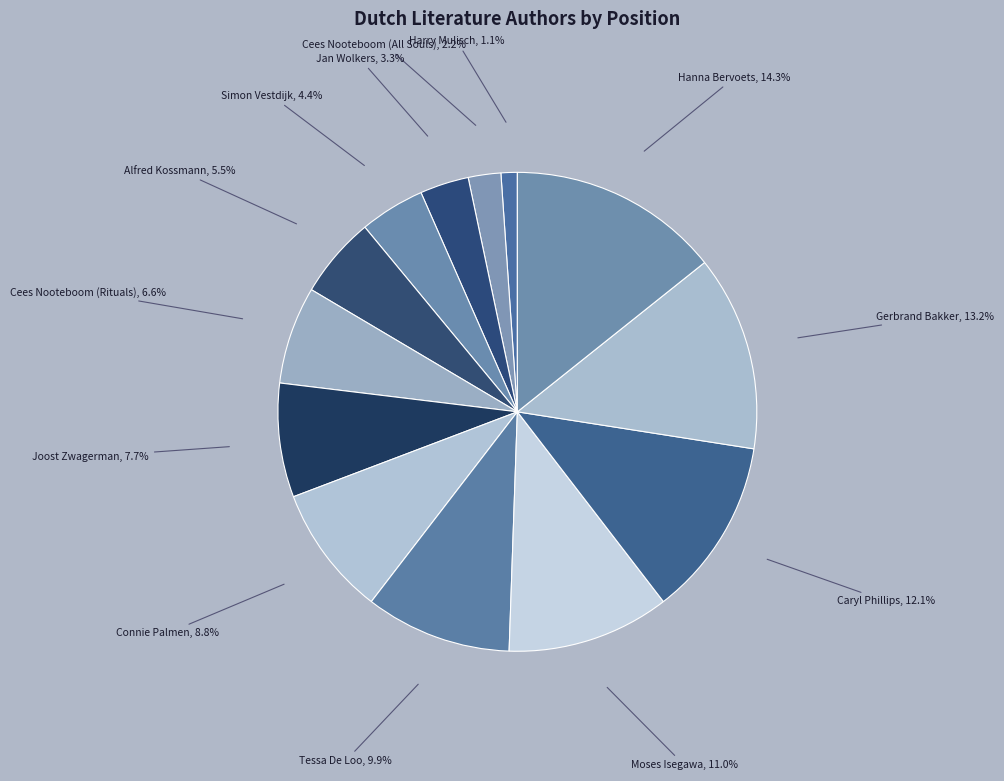

How many segments does this pie chart have?

13